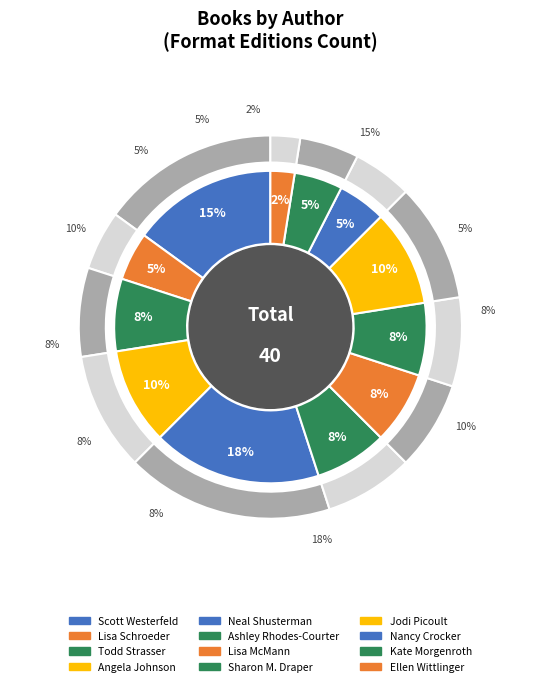

Which has a higher value, Lisa McMann or Neal Shusterman (Unwind)?

Neal Shusterman (Unwind)